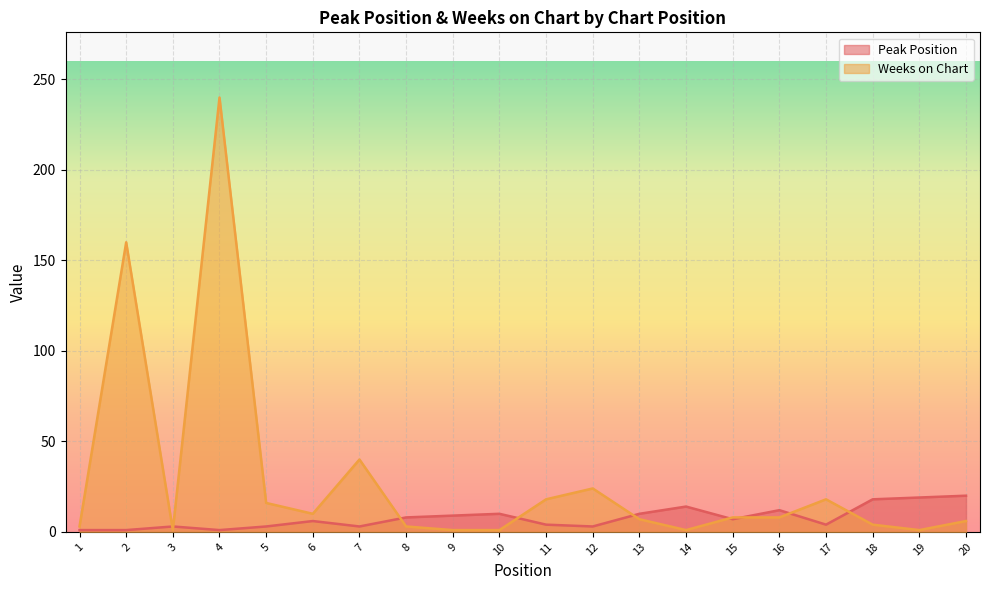

Which series has the widest spread of values?

Weeks on Chart